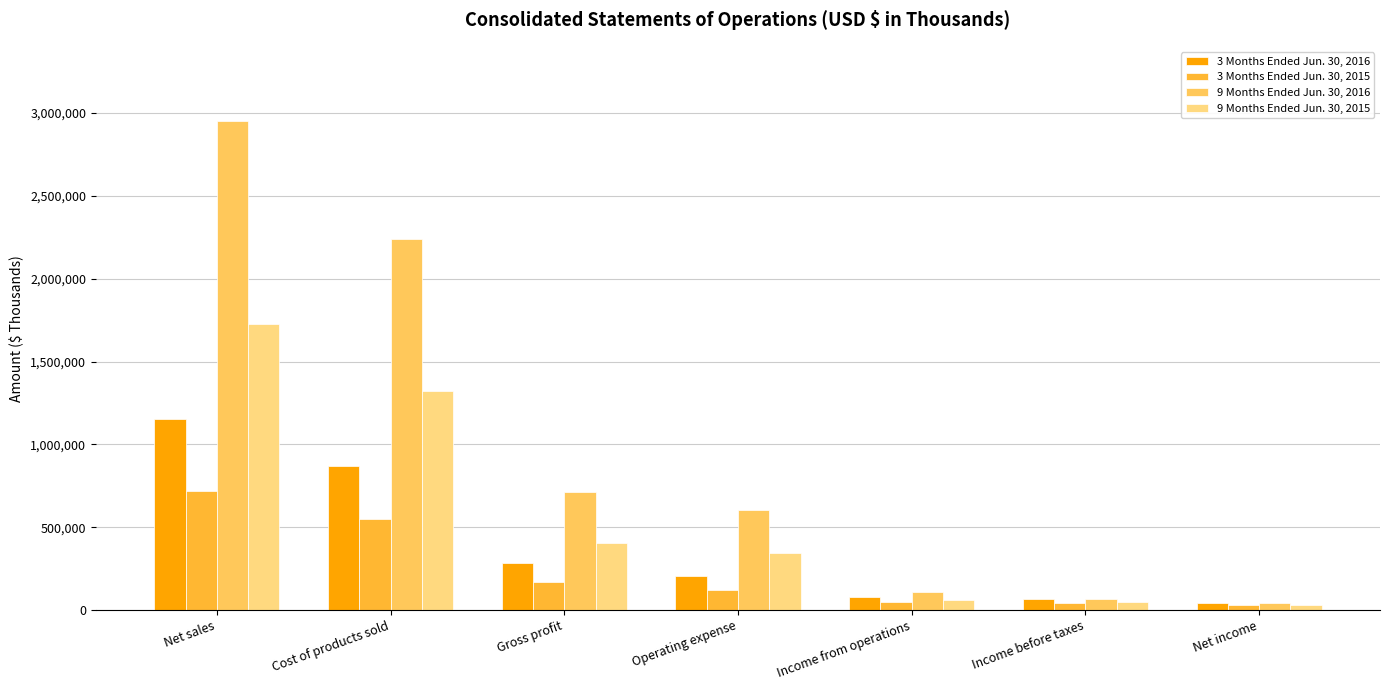

Which series has the largest total across all categories?

9 Months Ended Jun. 30, 2016